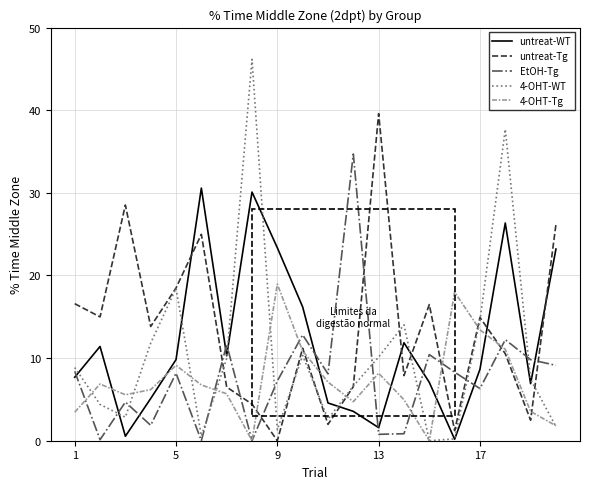

Rank the series by their maximum value, from lowest to highest.

4-OHT-Tg, untreat-WT, EtOH-Tg, untreat-Tg, 4-OHT-WT